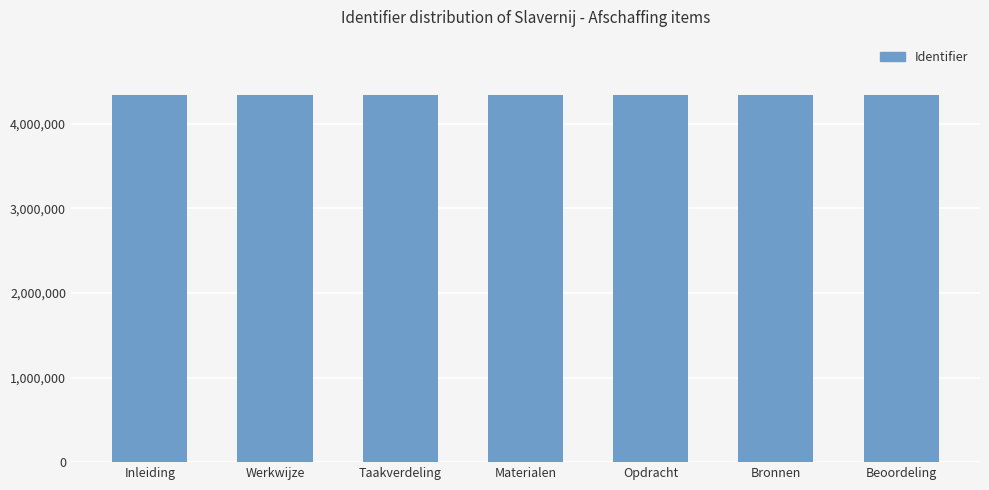

Count the values in the range 4342180 to 4342185.

5